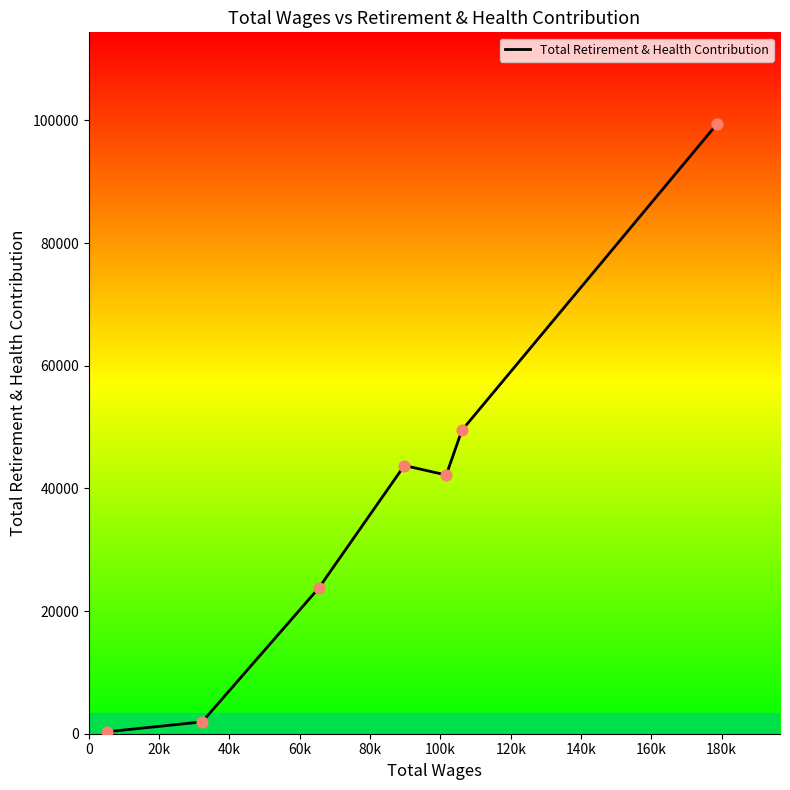

Approximately how many times larger is the value at 100k compared to 80k?

1.2